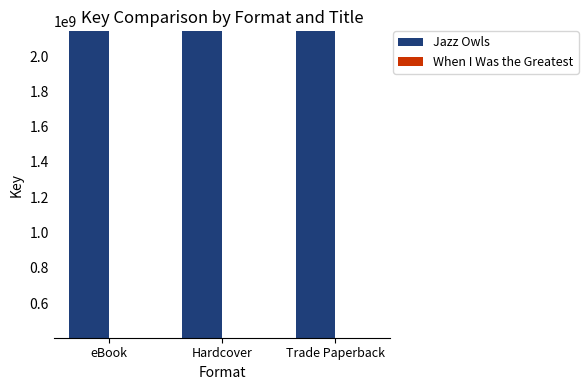

What is the total value across all series at Hardcover?

2543429353